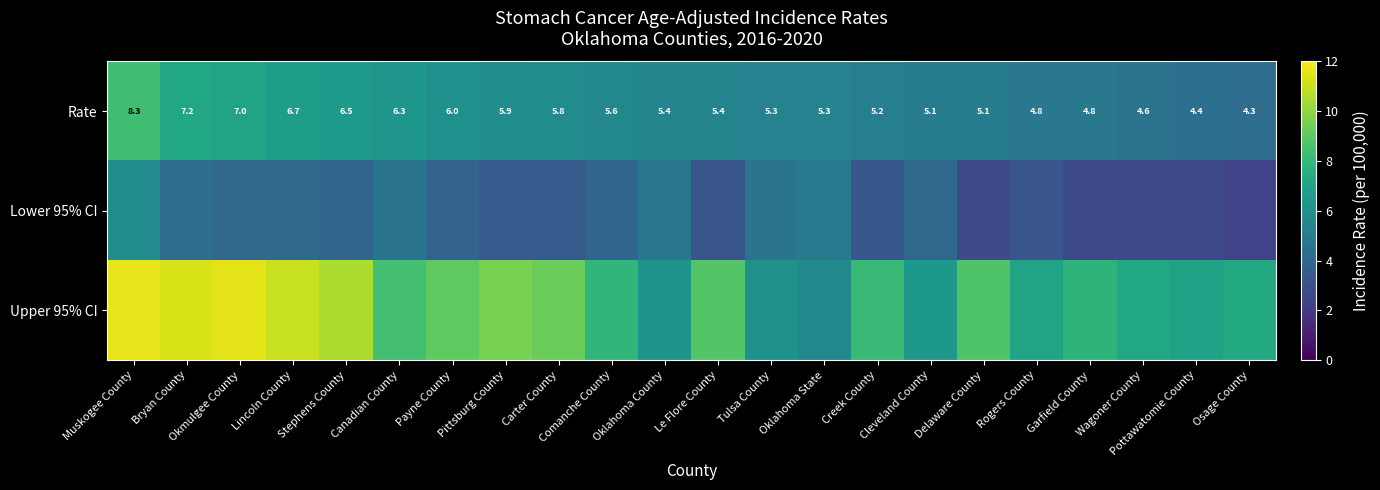

What is the sum of the Rate values at Lincoln County and Pittsburg County?

12.6